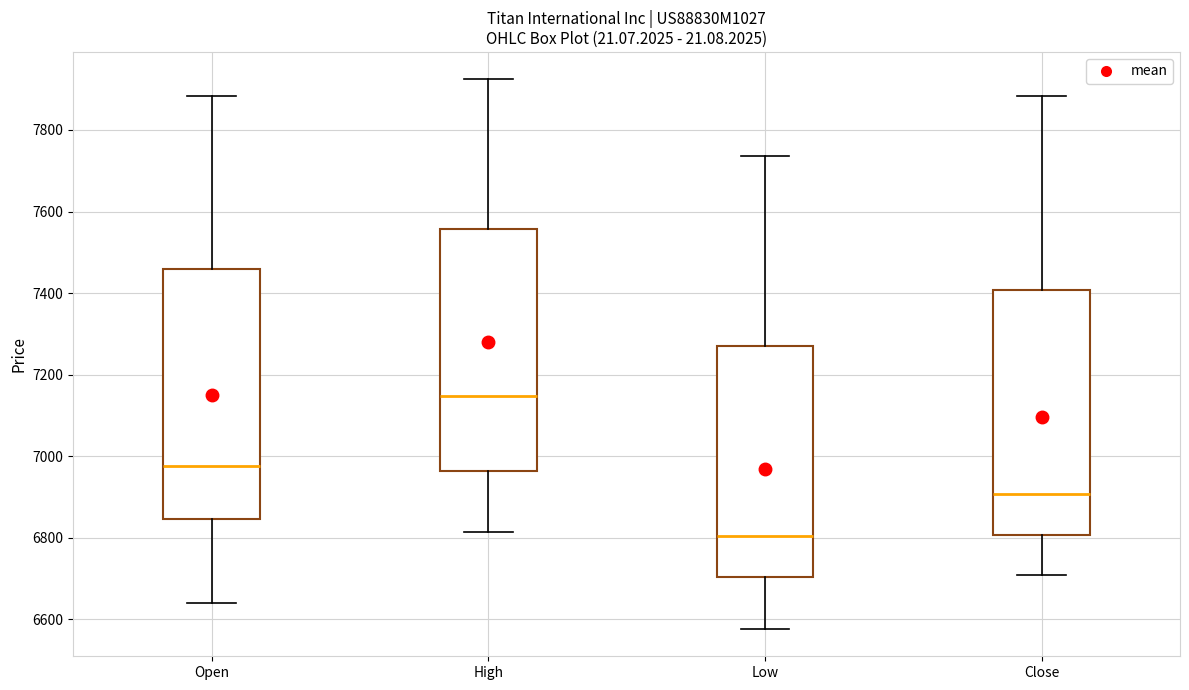

Reading left to right, transcribe this box plot: for each box, give where its median line is, the range the box spans, and where its two whiskers end, as read against the y-axis. The values are not printed on the chart, so give them approximately, as read against the axis.

Open: median 6980, box 6840 to 7460, whiskers 6640 to 7880
High: median 7140, box 6960 to 7560, whiskers 6820 to 7920
Low: median 6800, box 6700 to 7280, whiskers 6580 to 7740
Close: median 6900, box 6800 to 7400, whiskers 6700 to 7880